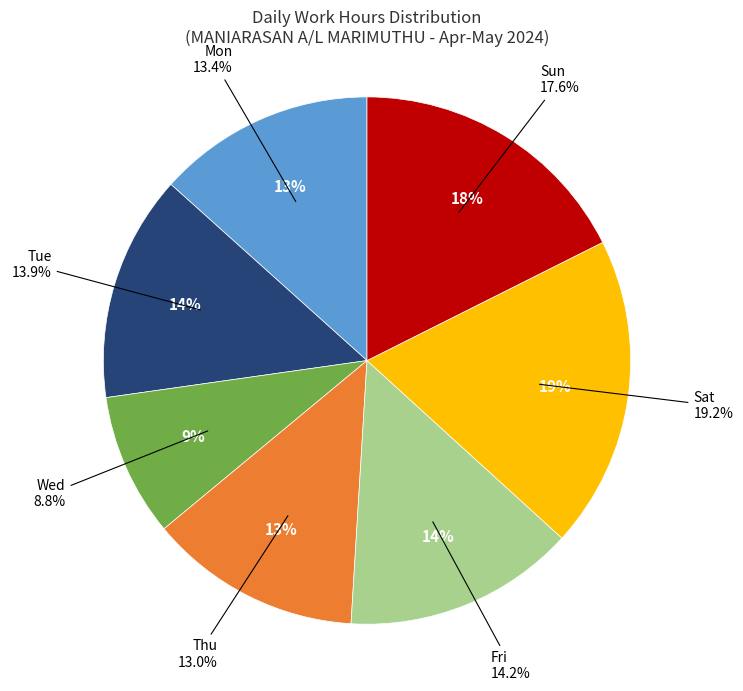

Which category has the biggest portion of the pie?

18-Sat